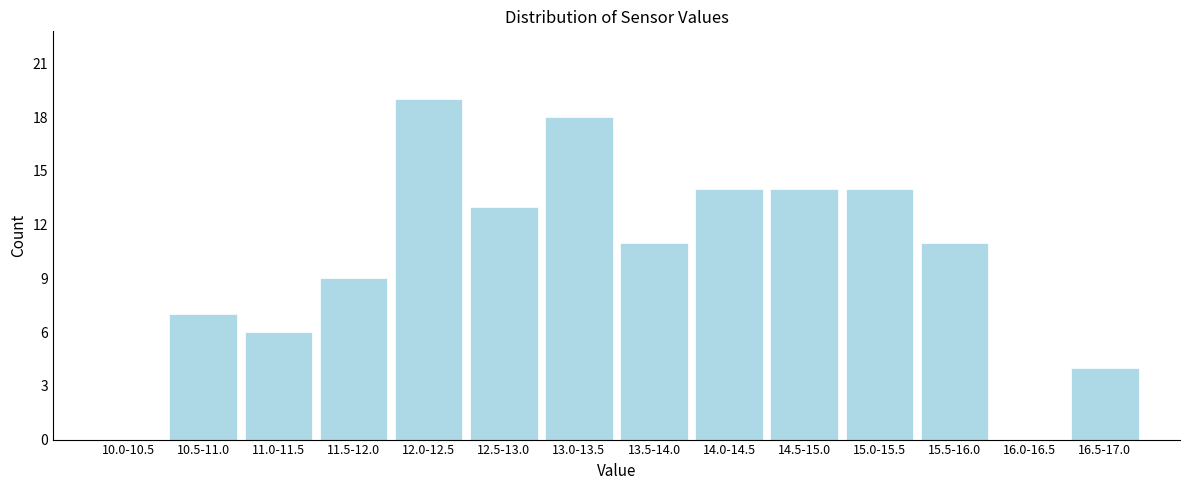

Reading left to right, extract all data points from this chart.

10.0-10.5=0	10.5-11.0=7	11.0-11.5=6	11.5-12.0=9	12.0-12.5=19	12.5-13.0=13	13.0-13.5=18	13.5-14.0=11	14.0-14.5=14	14.5-15.0=14	15.0-15.5=14	15.5-16.0=11	16.0-16.5=0	16.5-17.0=4